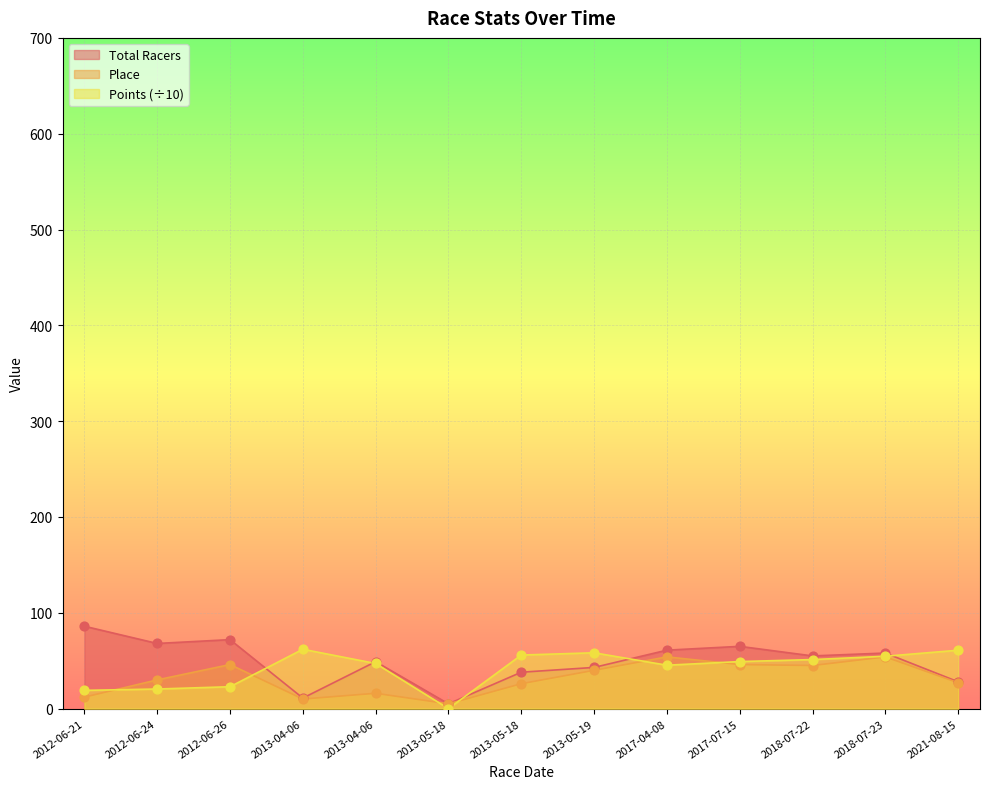

Which series reaches the maximum Y coordinate?

Total Racers